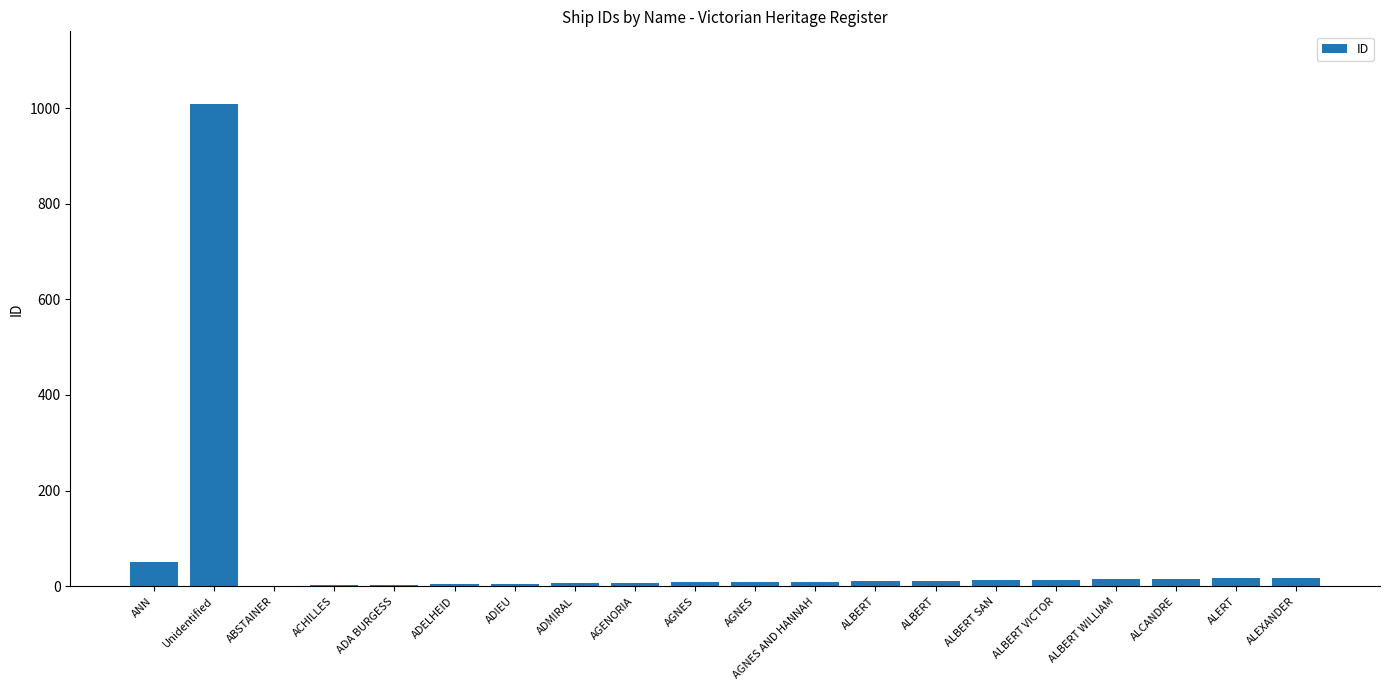

True or false: the data shows 18 at ALEXANDER.

True